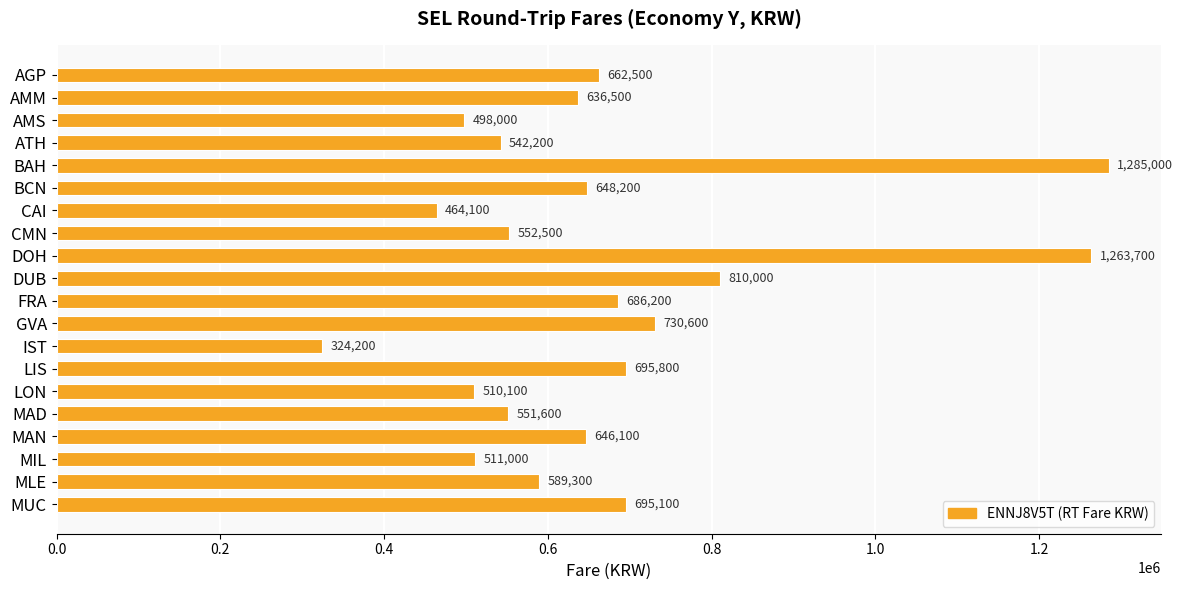

What position from the bottom is BCN?

15